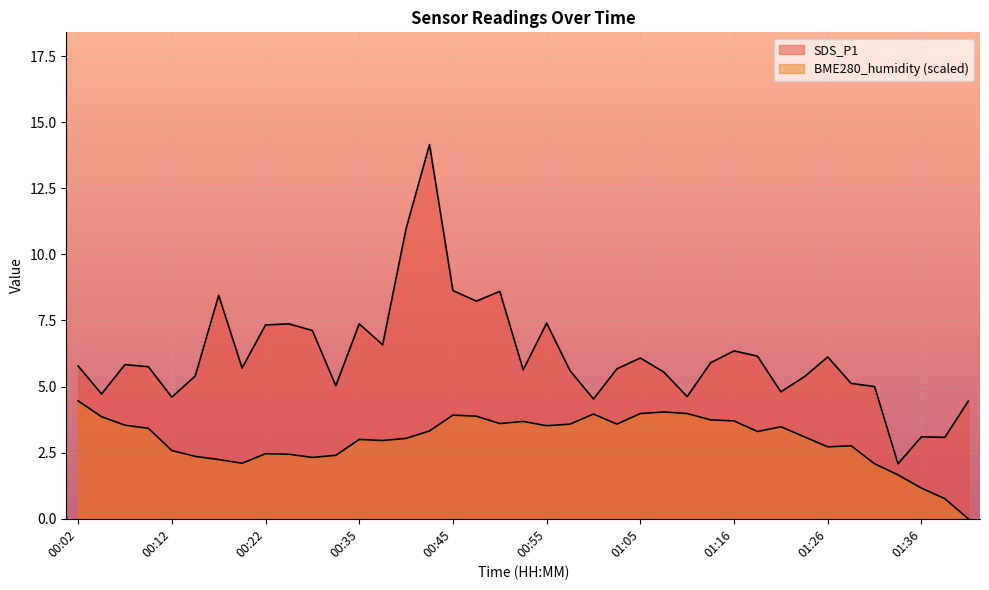

What is the difference between the second highest and second lowest values in the BME280_humidity series?

3.3